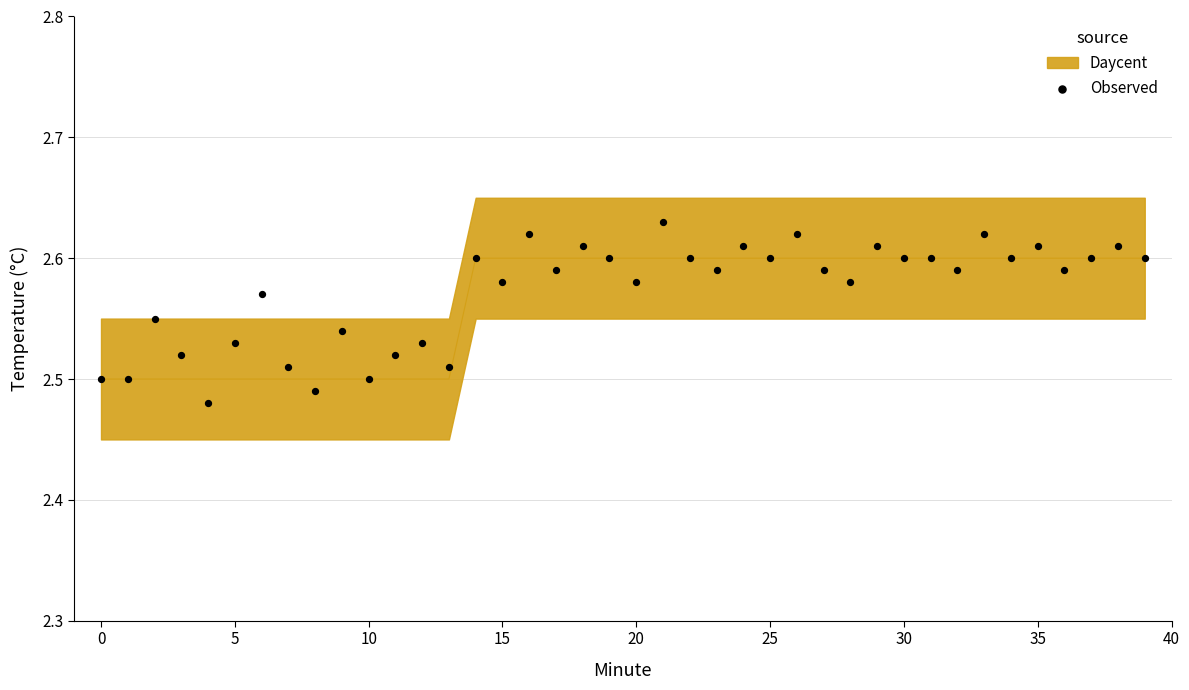

How many data points are displayed?

40